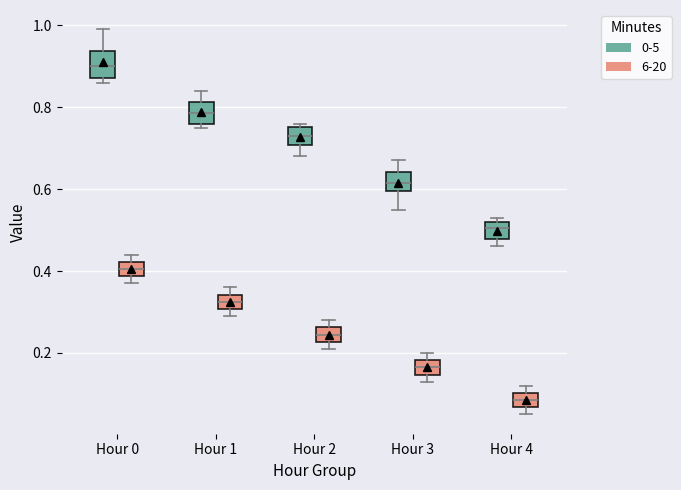

Which box's median line is the highest?

Hour 0 (0-5)